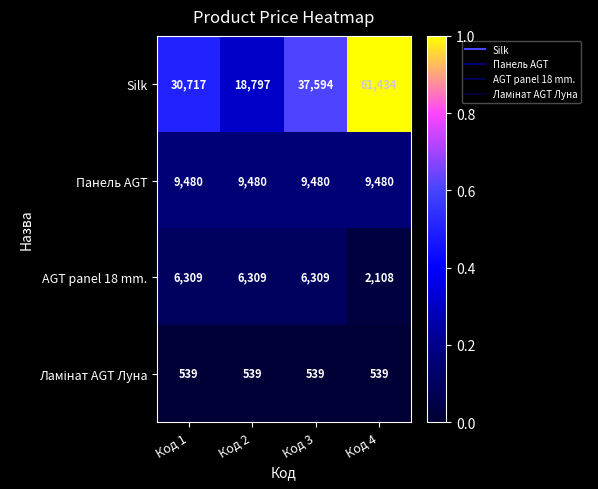

How many series are shown in this chart?

4